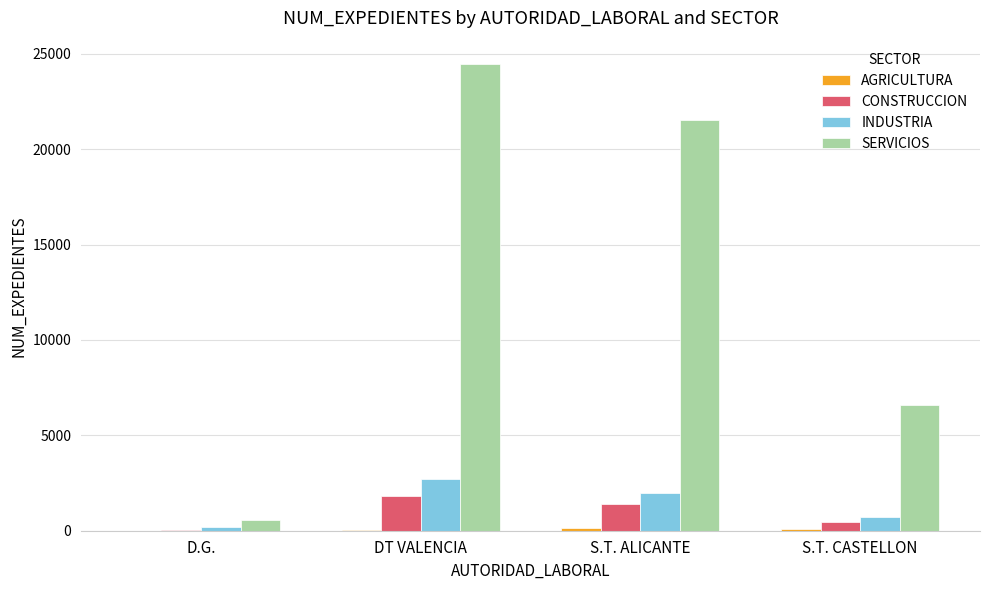

Are the bars horizontal?

No